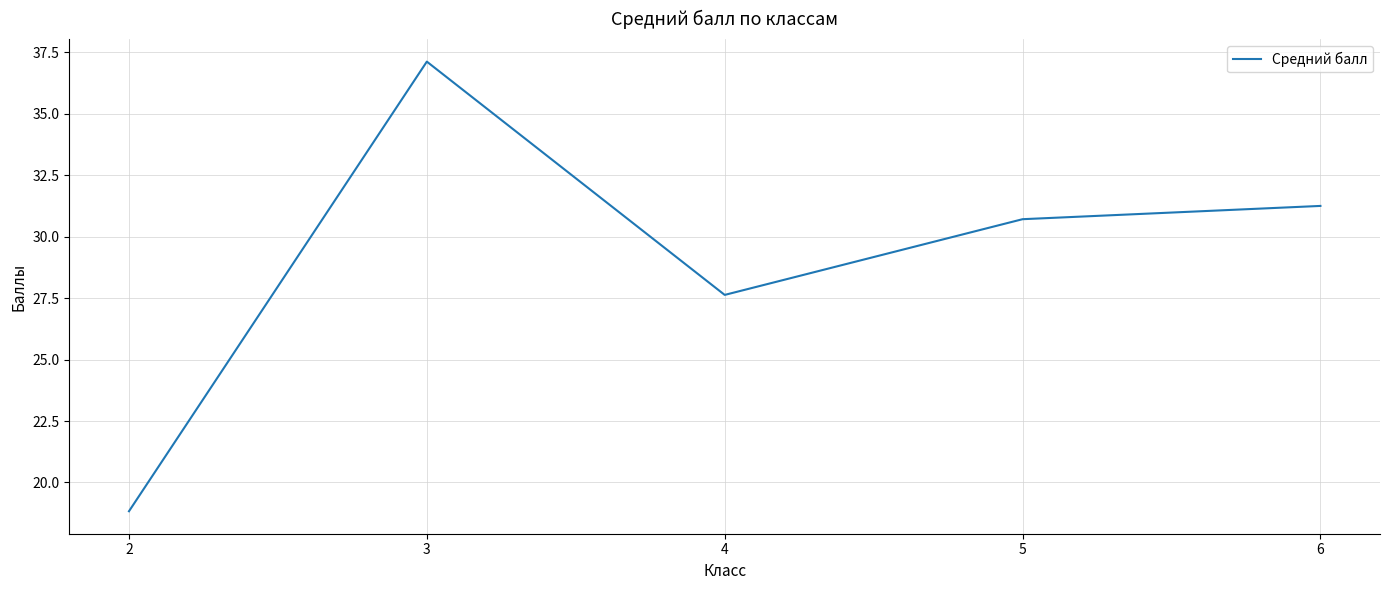

Count the number of data series in this chart.

1